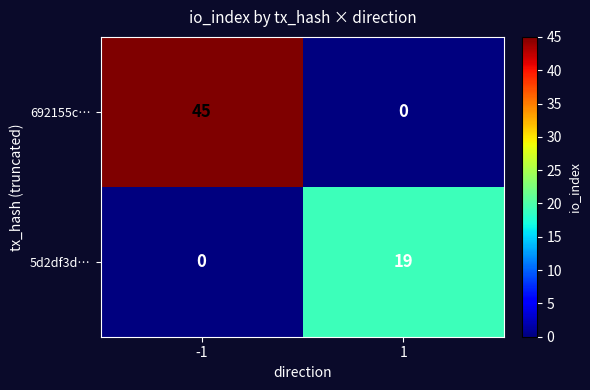

At how many categories does at least one series exceed 24?

1